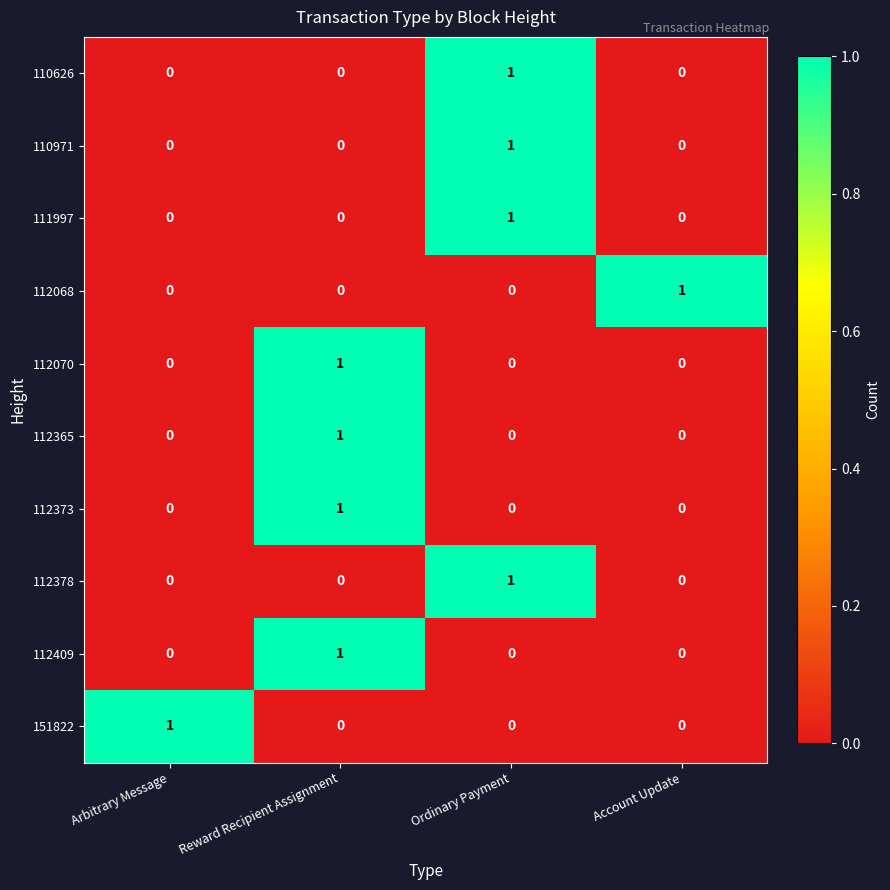

What is the total value across all series at Reward Recipient Assignment?

4